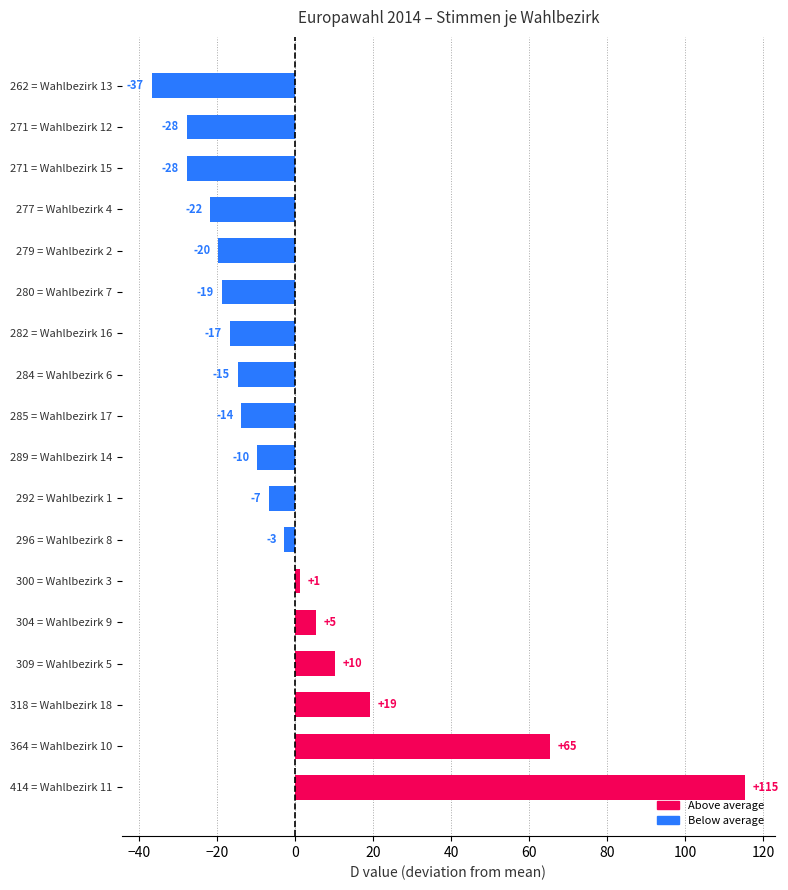

Does the chart contain any negative values?

Yes